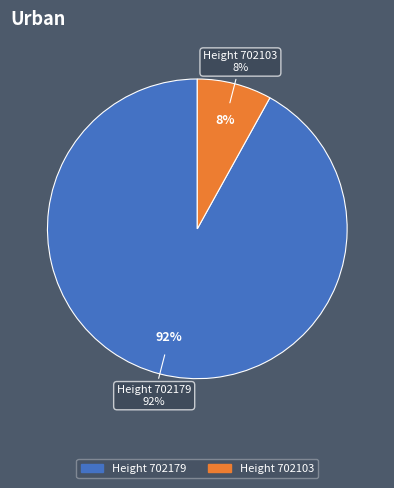

Which has a higher value, 702103 or 702179?

702179